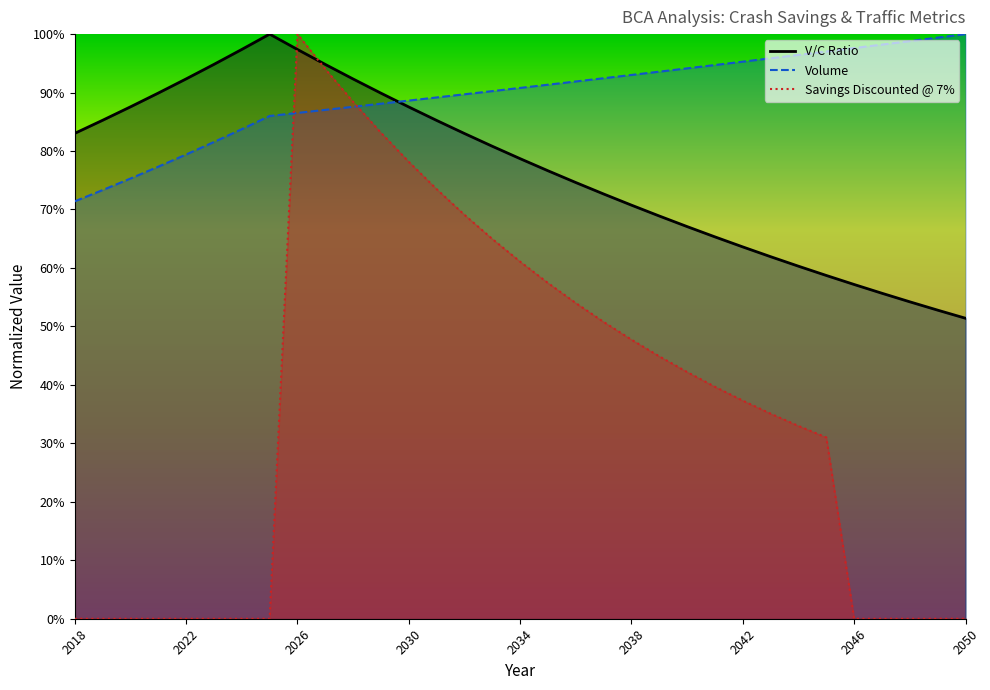

Is it true that Volume equals 0.7 at 2019?

True